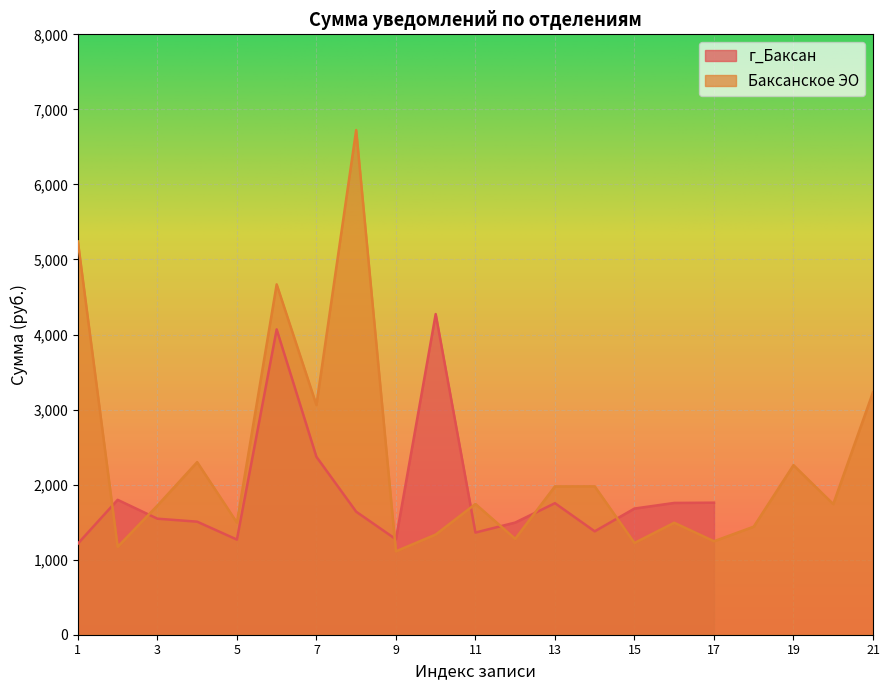

Reading right to left, transcribe all the data shown in this chart.

3230.9	1740.5	2259.6	1439.8	1245.5	1492.0	1222.6	1977.0	1976.4	1277.3	1742.2	1334.5	1111.6	6724.5	3061.5	4668.1	1494.5	2299.7	1720.7	1171.0	5239.8